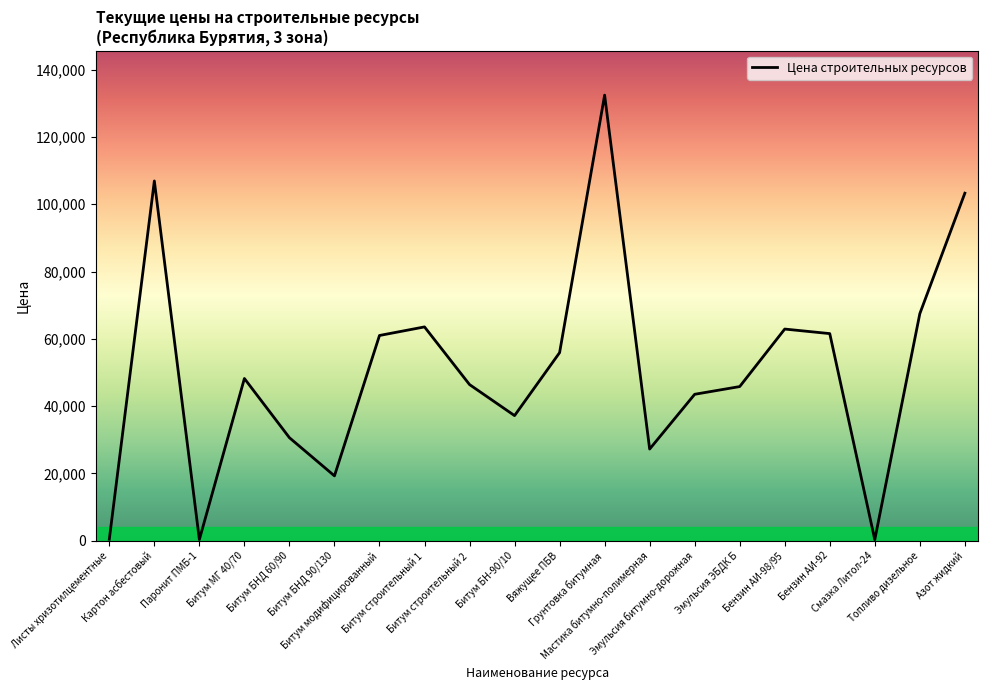

How many lines are shown in the chart?

1